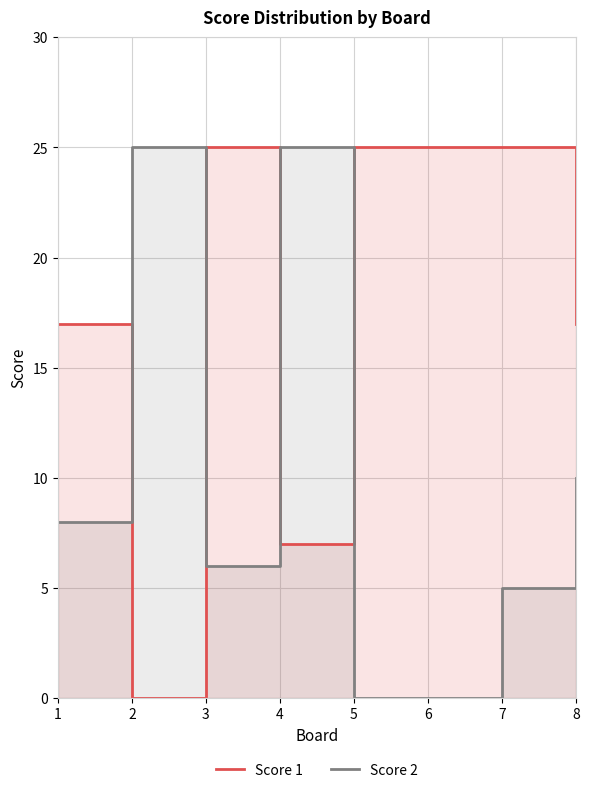

The Score 2 series shows 17 at 8. True or false?

False